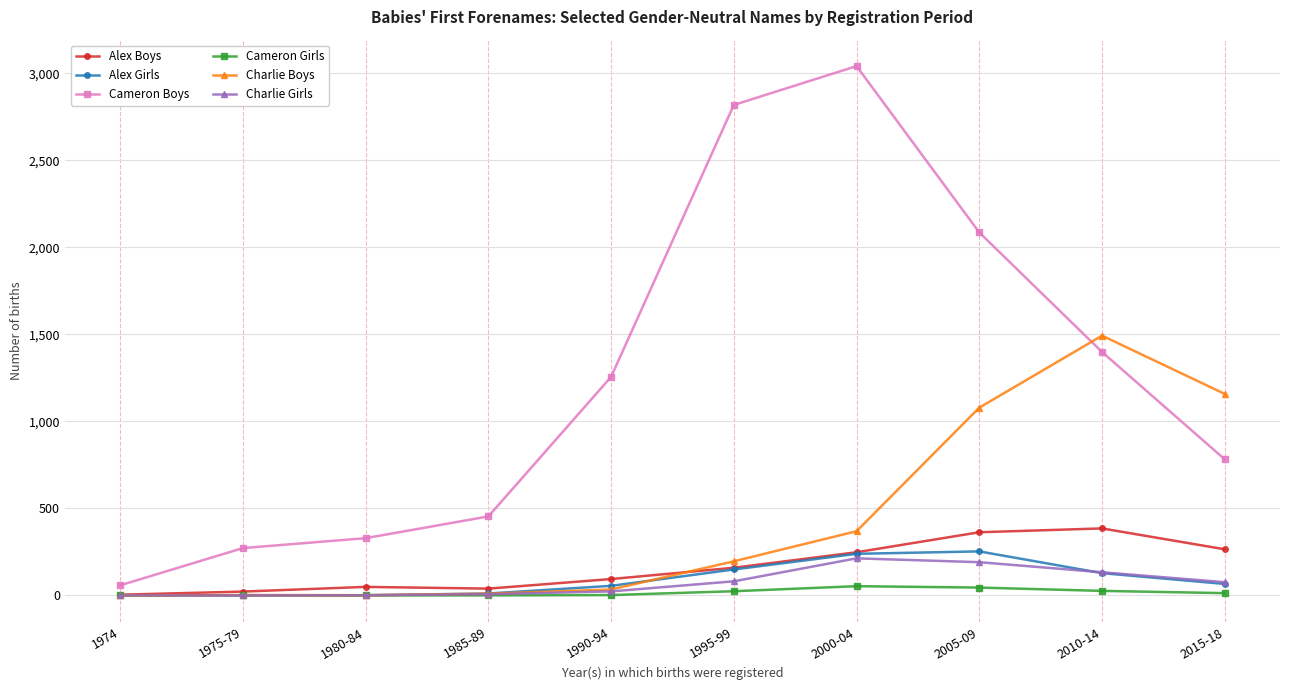

What is the greatest value displayed?

3042